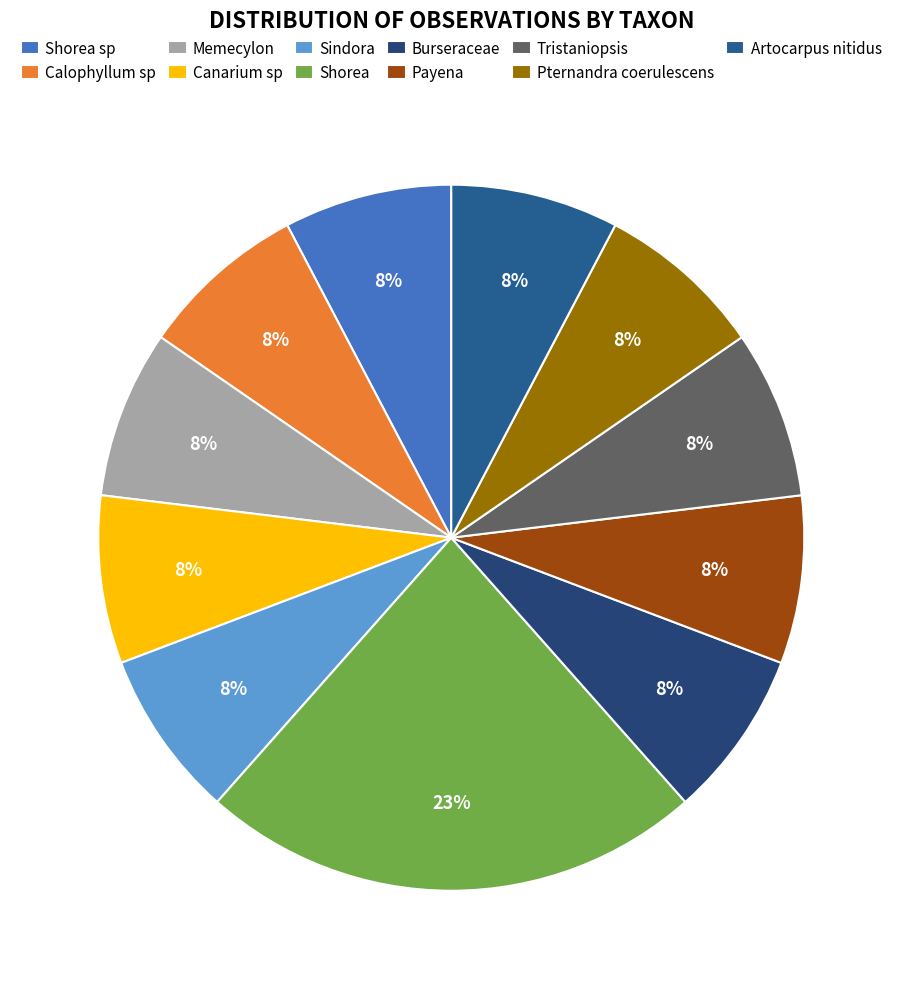

Is the sum of Memecylon and Pternandra coerulescens greater than half?

No